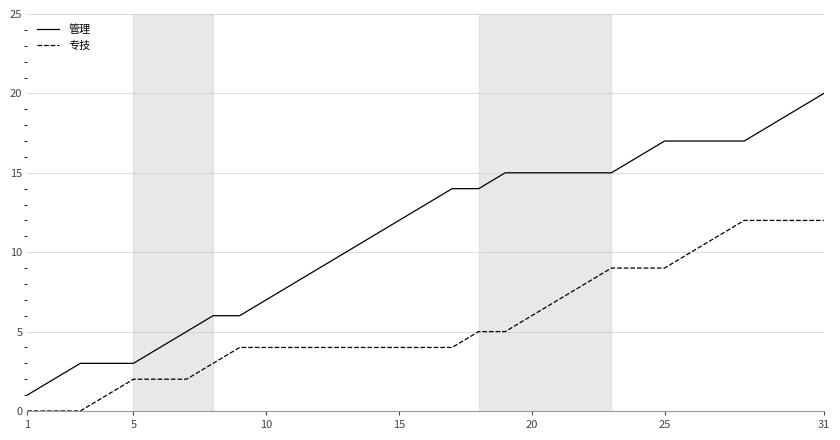

What is the difference between the maximum and minimum values in the 管理 series?

19